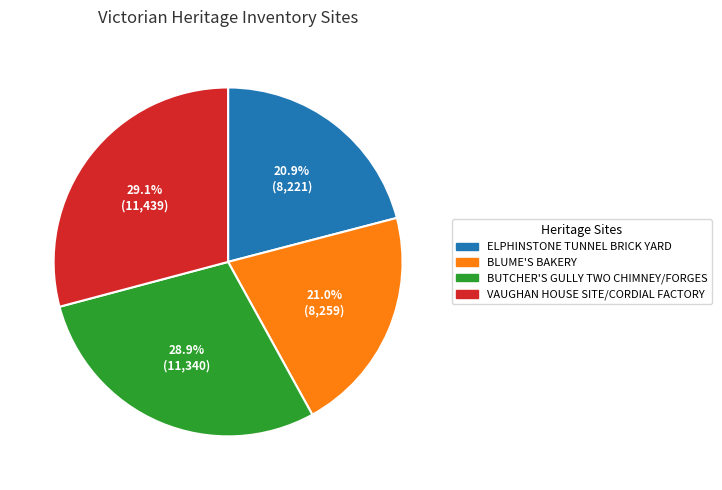

To the nearest percent, what percentage of the pie is BLUME'S BAKERY?

21%